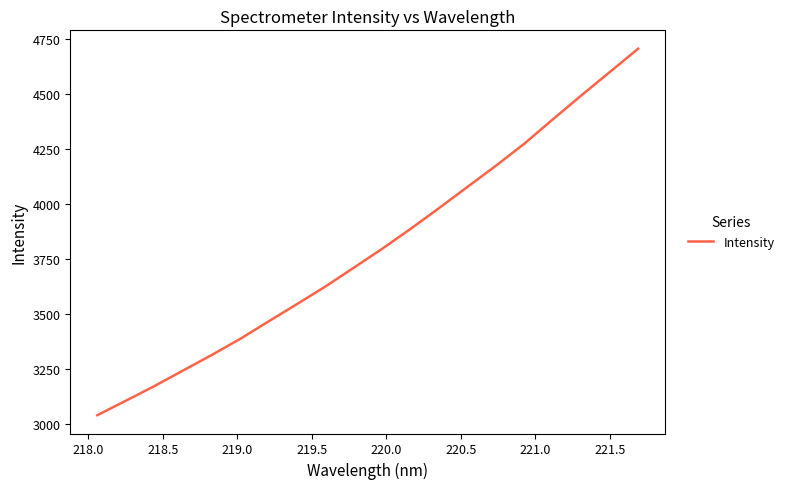

What is the smallest value displayed?

3042.1